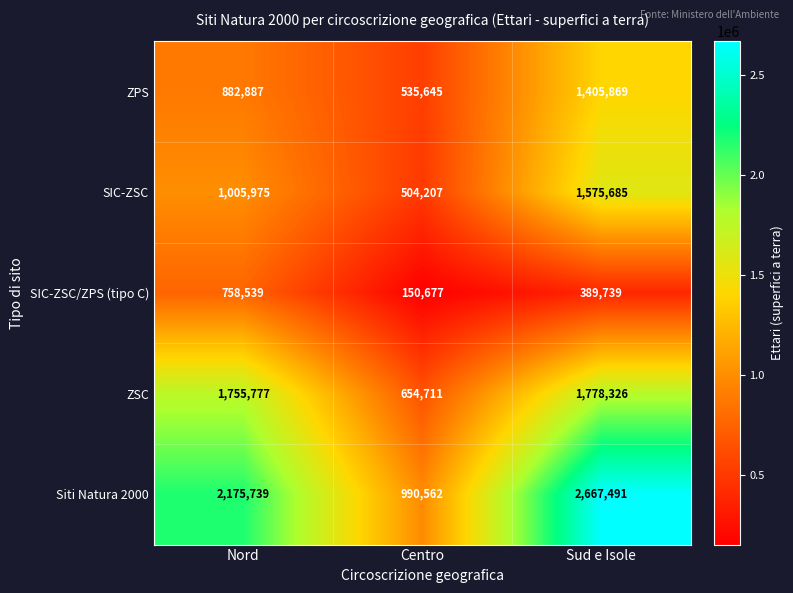

Count the number of data series in this chart.

5